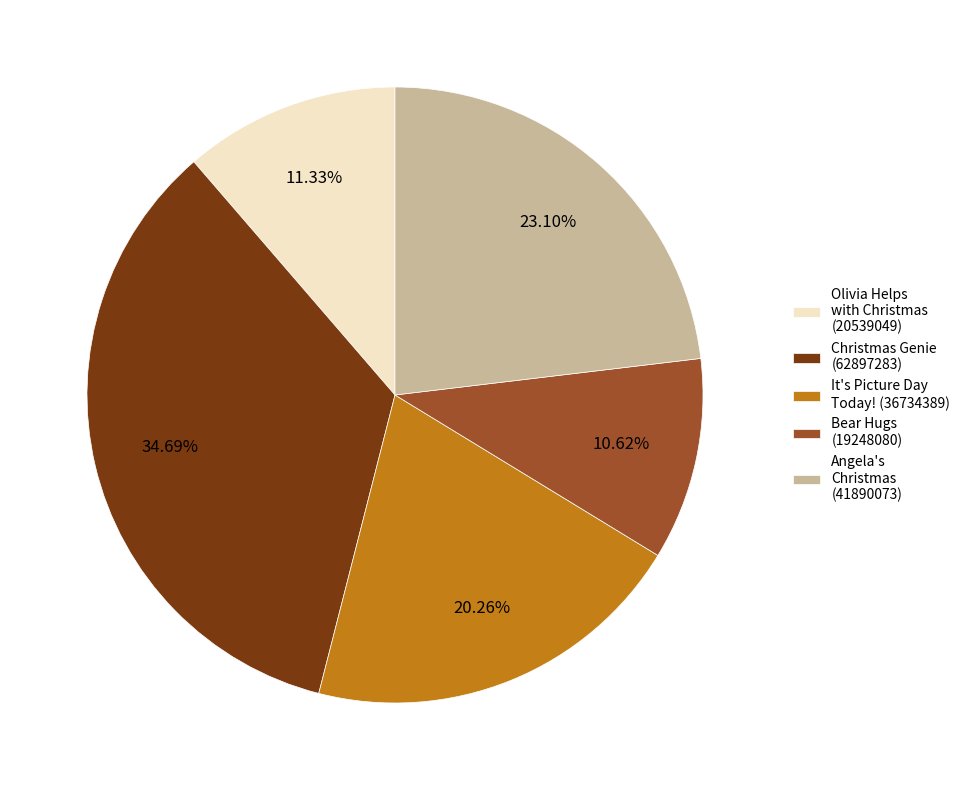

Rank the categories by value from highest to lowest.

Christmas Genie (62897283), Angela's Christmas (41890073), It's Picture Day Today! (36734389), Olivia Helps with Christmas (20539049), Bear Hugs (19248080)